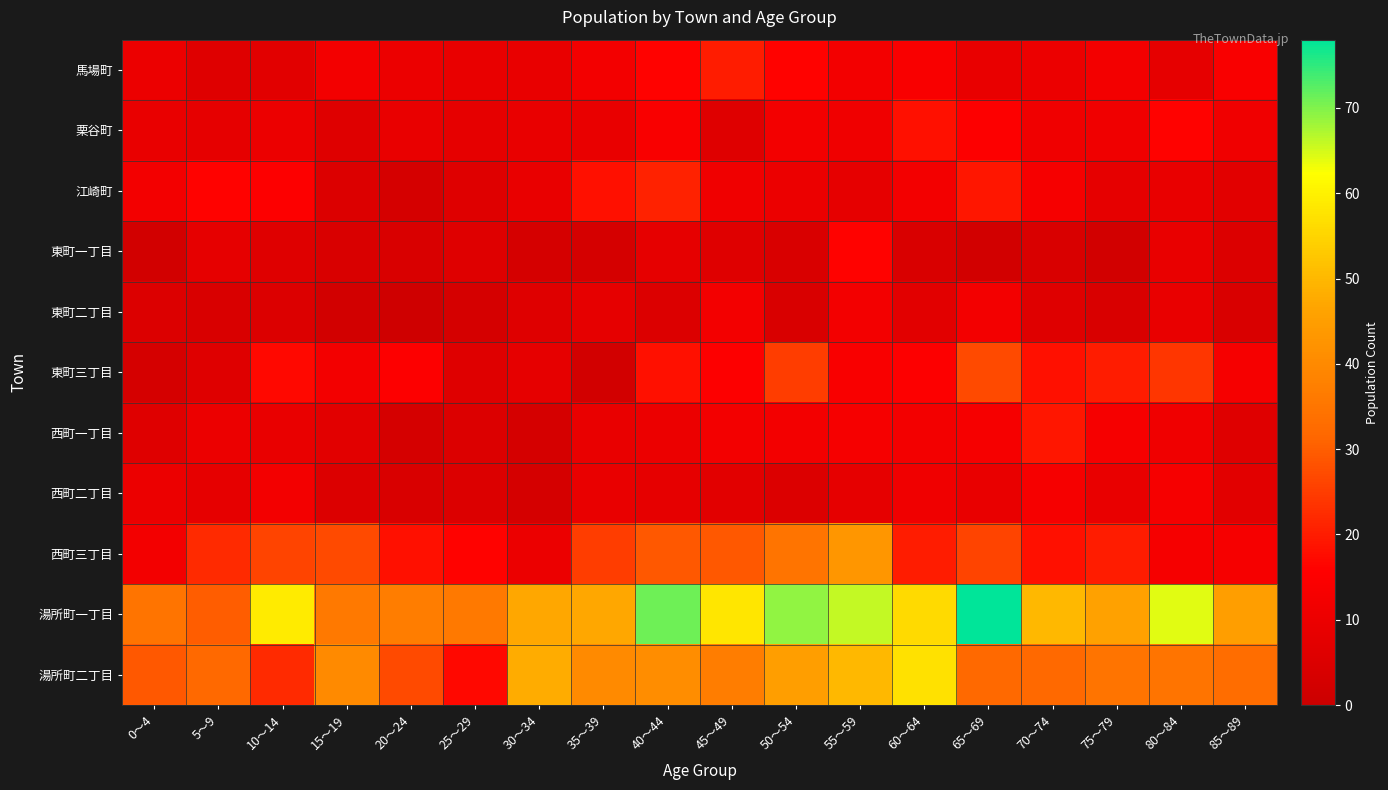

Reading left to right, extract all data points from this chart.

馬場町: 0～4=10	5～9=6	10～14=7	15～19=12	20～24=10	25～29=9	30～34=9	35～39=12	40～44=16	45～49=20	50～54=16	55～59=12	60～64=14	65～69=9	70～74=10	75～79=12	80～84=8	85～89=14
栗谷町: 0～4=9	5～9=8	10～14=10	15～19=6	20～24=9	25～29=8	30～34=9	35～39=9	40～44=14	45～49=6	50～54=12	55～59=11	60～64=18	65～69=15	70～74=11	75～79=11	80～84=16	85～89=11
江崎町: 0～4=12	5～9=16	10～14=15	15～19=5	20～24=3	25～29=6	30～34=9	35～39=18	40～44=21	45～49=11	50～54=10	55～59=8	60～64=12	65～69=19	70～74=13	75～79=8	80～84=9	85～89=7
東町一丁目: 0～4=2	5～9=8	10～14=6	15～19=4	20～24=4	25～29=6	30～34=3	35～39=3	40～44=8	45～49=6	50～54=4	55～59=16	60～64=4	65～69=2	70～74=4	75～79=2	80～84=9	85～89=5
東町二丁目: 0～4=5	5～9=4	10～14=5	15～19=2	20～24=1	25～29=3	30～34=6	35～39=8	40～44=5	45～49=12	50～54=4	55～59=12	60～64=7	65～69=12	70～74=6	75～79=4	80～84=9	85～89=4
東町三丁目: 0～4=3	5～9=6	10～14=17	15～19=12	20～24=15	25～29=6	30～34=8	35～39=2	40～44=18	45～49=15	50～54=25	55～59=14	60～64=15	65～69=27	70～74=18	75～79=20	80～84=24	85～89=13
西町一丁目: 0～4=6	5～9=10	10～14=9	15～19=7	20～24=3	25～29=5	30～34=3	35～39=9	40～44=10	45～49=12	50～54=12	55～59=13	60～64=12	65～69=13	70～74=19	75～79=13	80～84=11	85～89=6
西町二丁目: 0～4=10	5～9=8	10～14=12	15～19=5	20～24=4	25～29=5	30～34=3	35～39=9	40～44=8	45～49=7	50～54=5	55～59=8	60～64=11	65～69=9	70～74=13	75～79=9	80～84=13	85～89=7
西町三丁目: 0～4=12	5～9=22	10～14=26	15～19=27	20～24=18	25～29=16	30～34=10	35～39=25	40～44=29	45～49=29	50～54=35	55～59=43	60～64=20	65～69=26	70～74=18	75～79=20	80～84=13	85～89=13
湯所町一丁目: 0～4=35	5～9=30	10～14=59	15～19=36	20～24=37	25～29=36	30～34=47	35～39=47	40～44=71	45～49=58	50～54=69	55～59=66	60～64=56	65～69=78	70～74=50	75～79=46	80～84=64	85～89=45
湯所町二丁目: 0～4=29	5～9=32	10～14=22	15～19=40	20～24=27	25～29=17	30～34=48	35～39=40	40～44=41	45～49=37	50～54=45	55～59=50	60～64=57	65～69=32	70～74=32	75～79=35	80～84=35	85～89=33